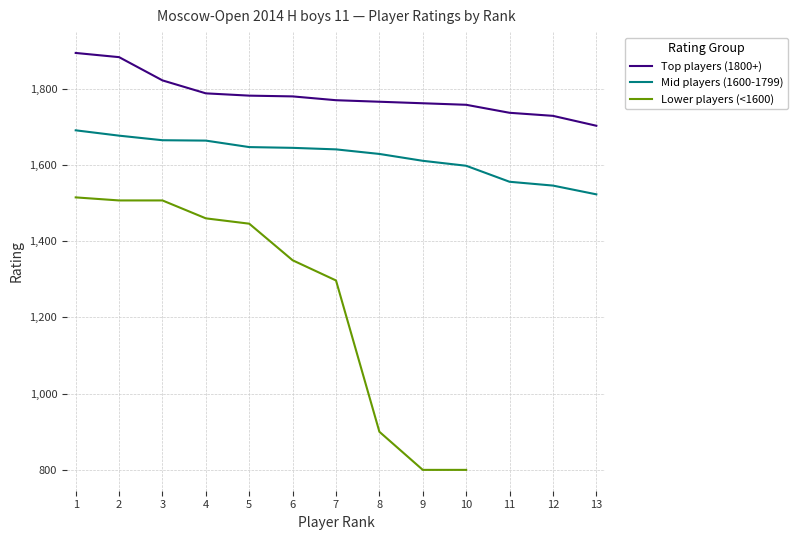

The Top players (1800+) series shows 1883.0 at 2. True or false?

True